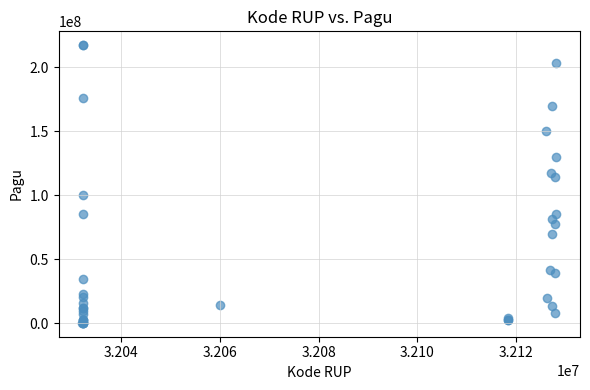

What Y value in the scatter plot is closest to 108830000?

114296000